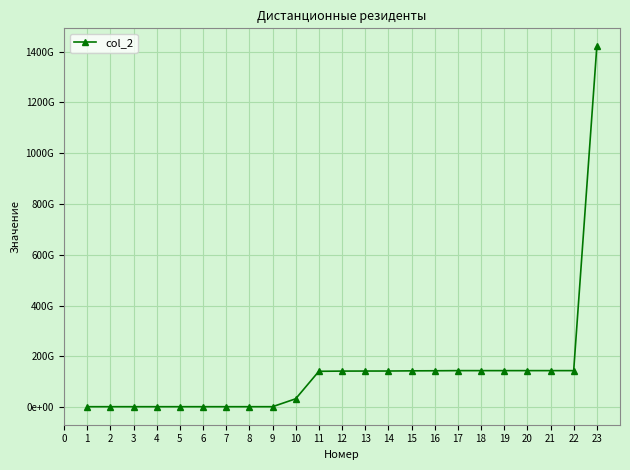

Does the chart have visible grid lines?

Yes